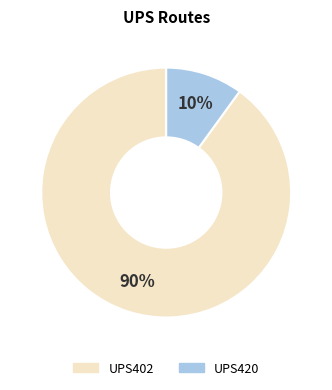

Count the number of slices in the pie.

2